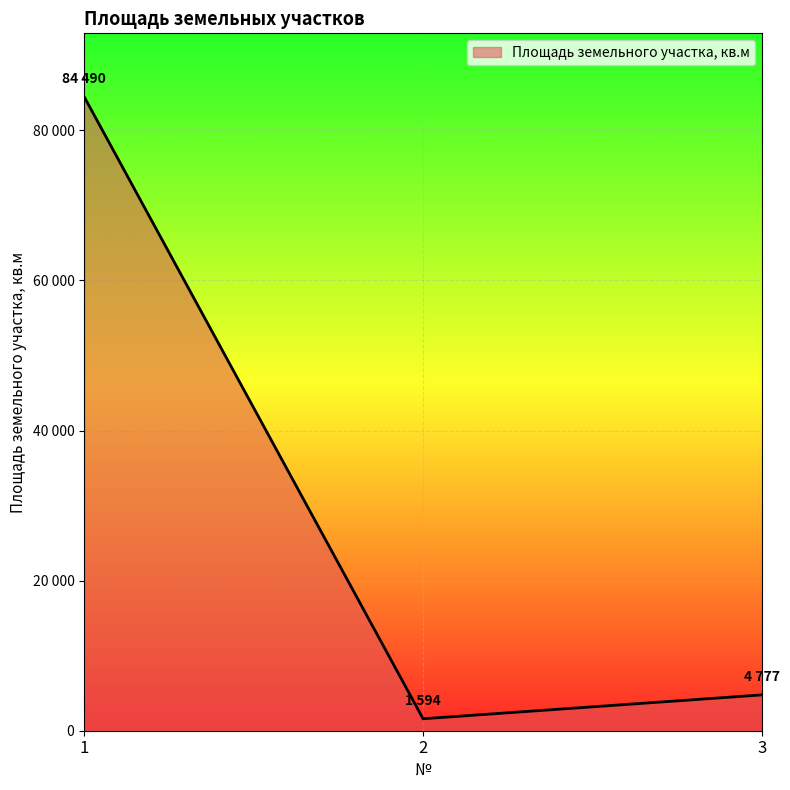

Rank the categories by value from highest to lowest.

1, 3, 2